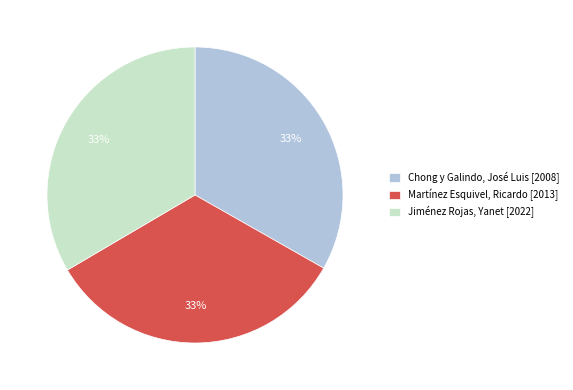

How many segments does this pie chart have?

3